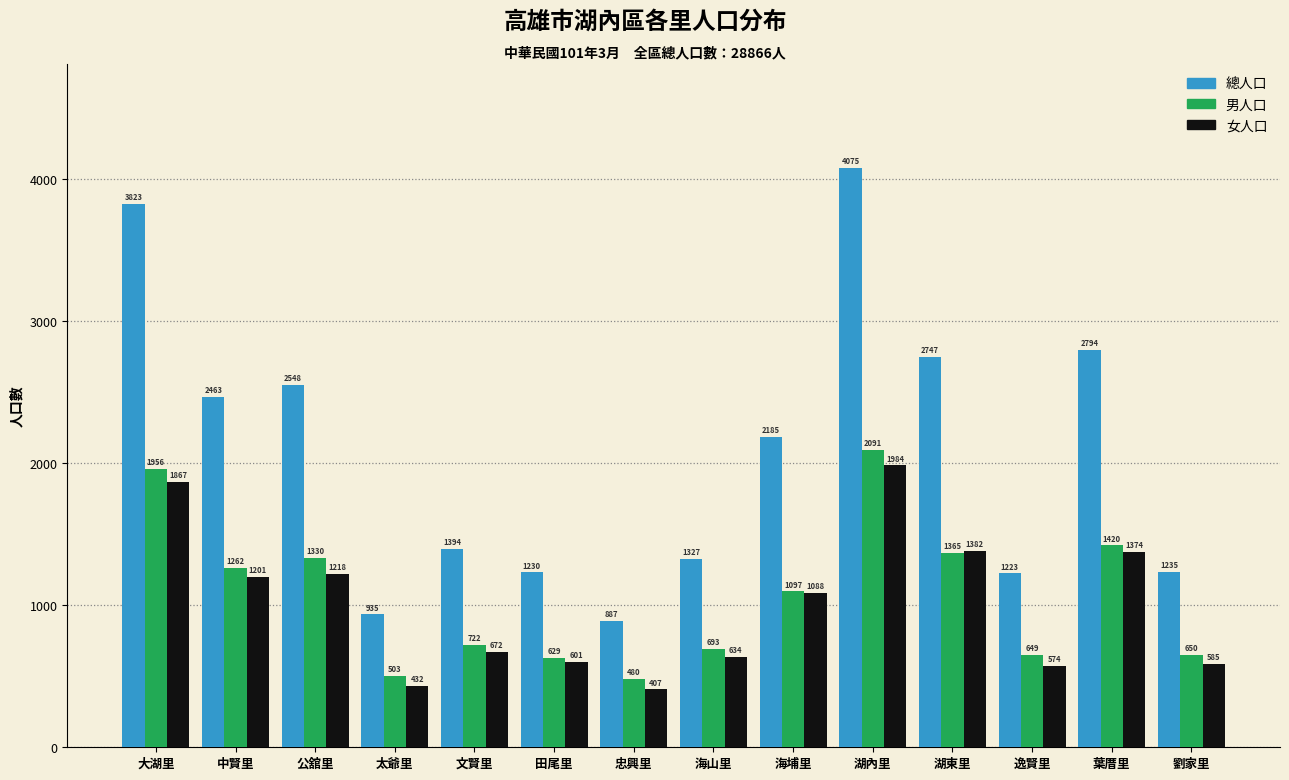

Reading left to right, extract all data points from this chart.

總人口: 3823	2463	2548	935	1394	1230	887	1327	2185	4075	2747	1223	2794	1235
男人口: 1956	1262	1330	503	722	629	480	693	1097	2091	1365	649	1420	650
女人口: 1867	1201	1218	432	672	601	407	634	1088	1984	1382	574	1374	585